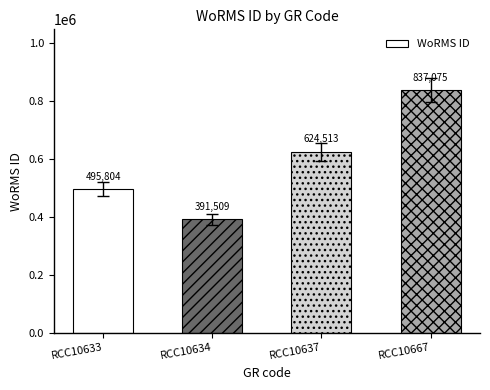

Count the number of categories in the chart.

4